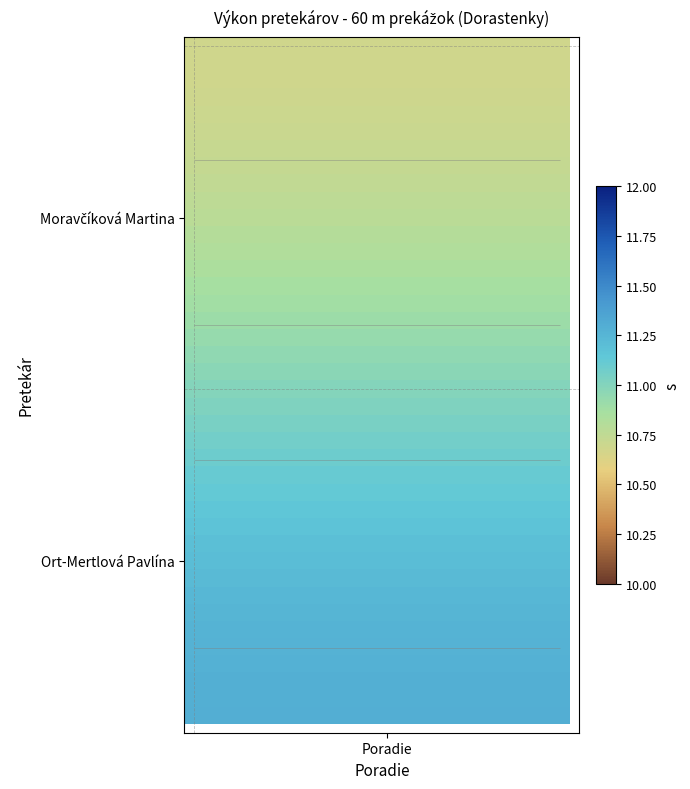

What is the difference between the highest and lowest values at 3?

0.6